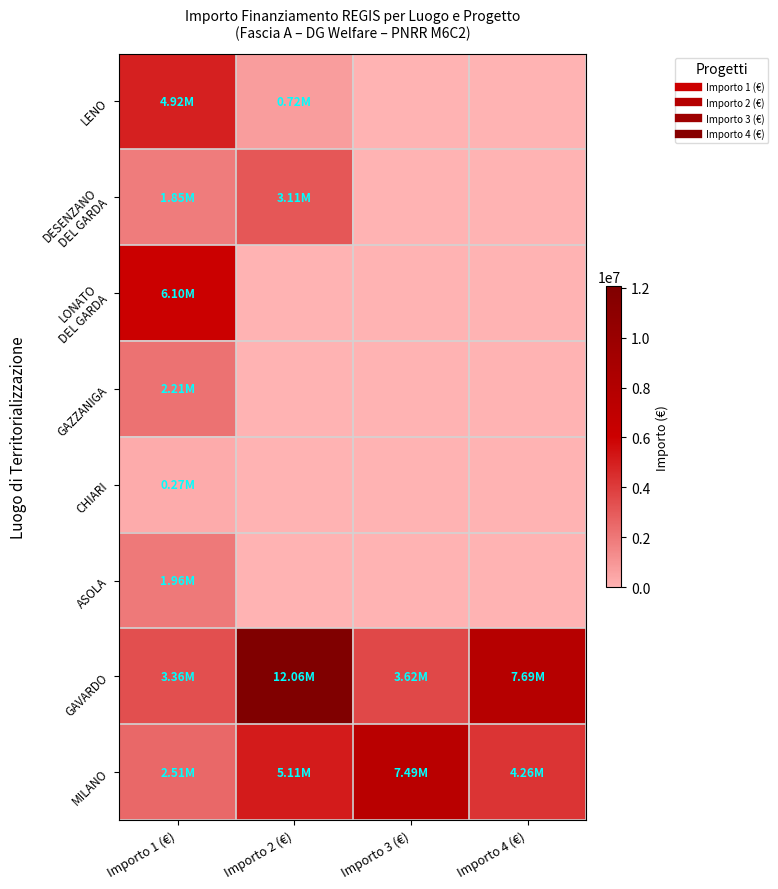

Which has a higher value, Importo 1 (€) or Importo 3 (€)?

Importo 1 (€)